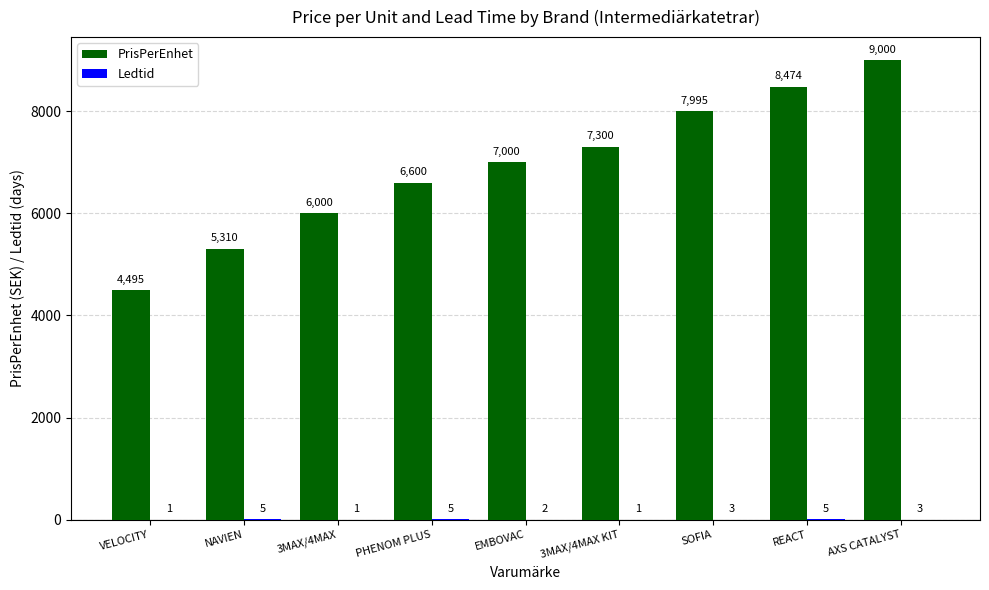

What is the sum of all PrisPerEnhet values?

62174